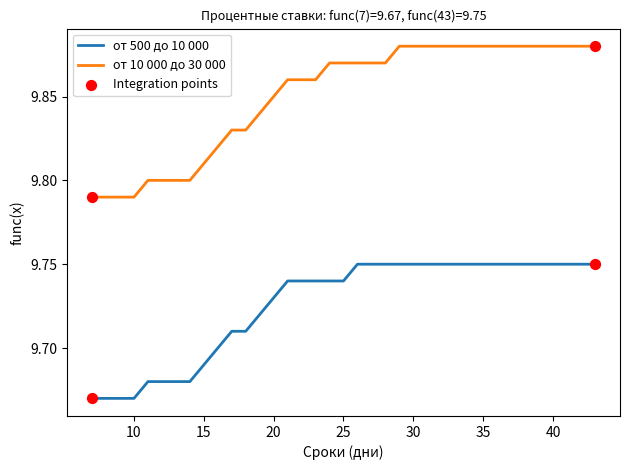

Rank the series by their average value, from highest to lowest.

от 10 000 до 30 000, от 500 до 10 000